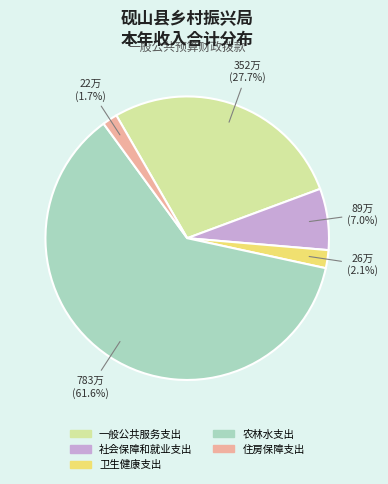

What is the ratio of the value at 卫生健康支出 to the value at 住房保障支出?

1.2